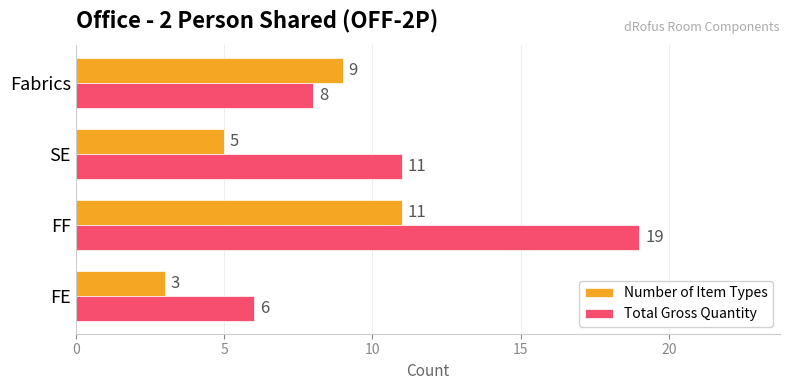

Which series has the widest spread of values?

Total Gross Quantity